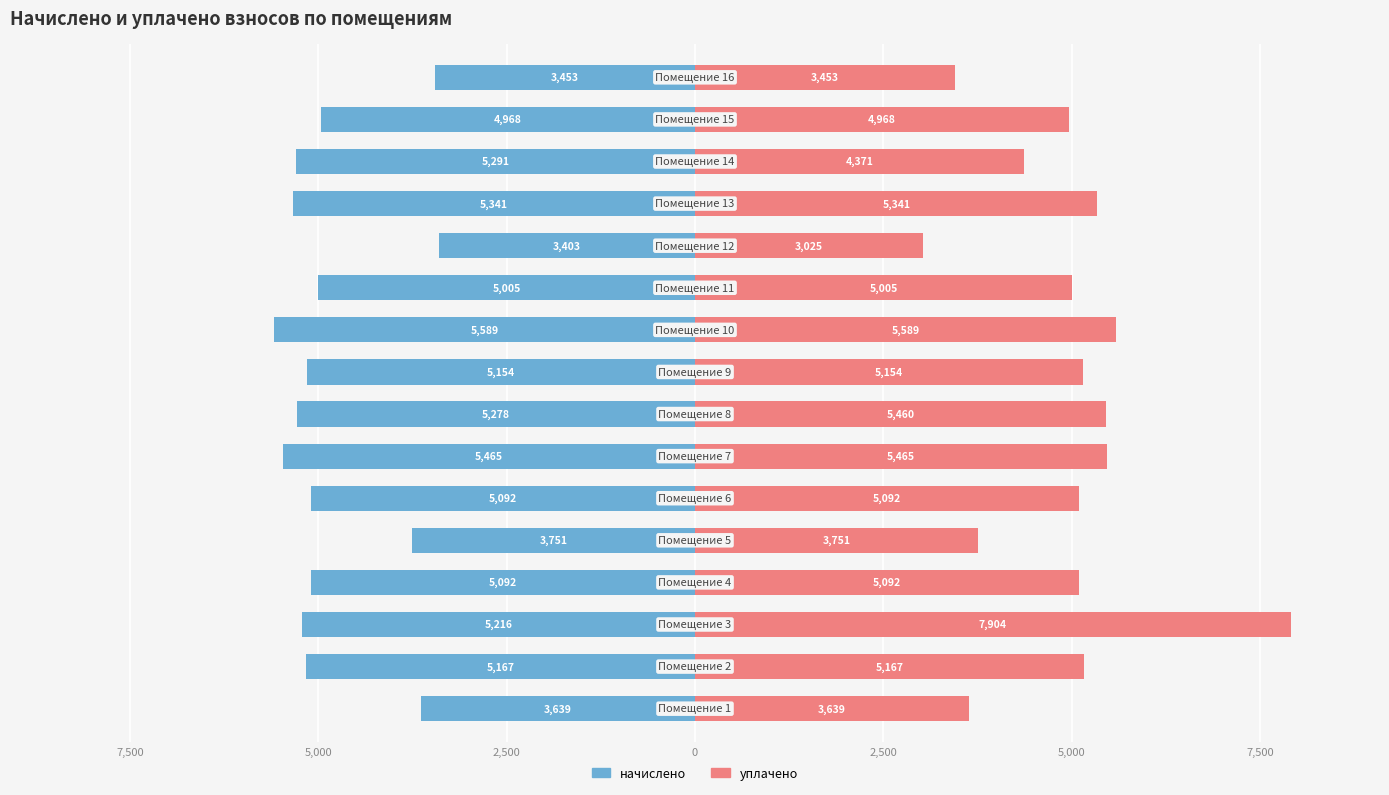

How many data points does each series have?

16